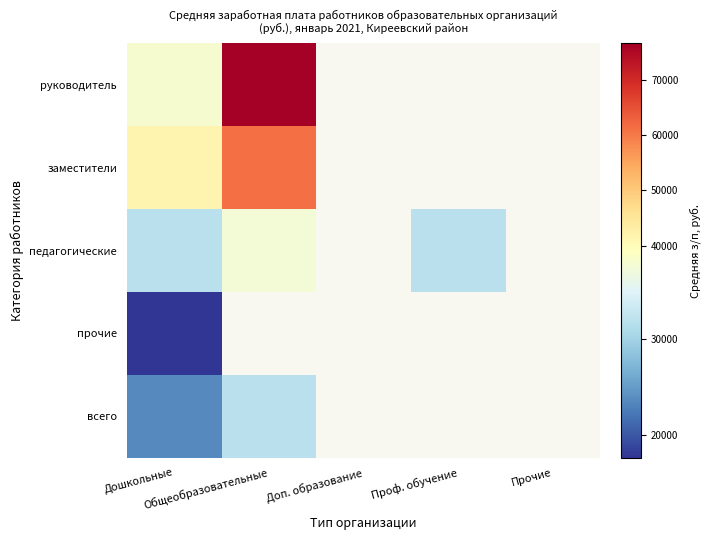

Reading left to right, what are all the values shown in this chart?

руководитель: Дошкольные=37916.7	Общеобразовательные=76526.7	Доп. образование=0.0	Проф. обучение=0.0	Прочие=0.0
заместители: Дошкольные=41653.7	Общеобразовательные=61255.4	Доп. образование=0.0	Проф. обучение=0.0	Прочие=0.0
педагогические: Дошкольные=31805.1	Общеобразовательные=37381.7	Доп. образование=0.0	Проф. обучение=31805.1	Прочие=0.0
прочие: Дошкольные=17691.4	Общеобразовательные=0.0	Доп. образование=0.0	Проф. обучение=0.0	Прочие=0.0
всего: Дошкольные=23650.4	Общеобразовательные=31949.5	Доп. образование=0.0	Проф. обучение=0.0	Прочие=0.0